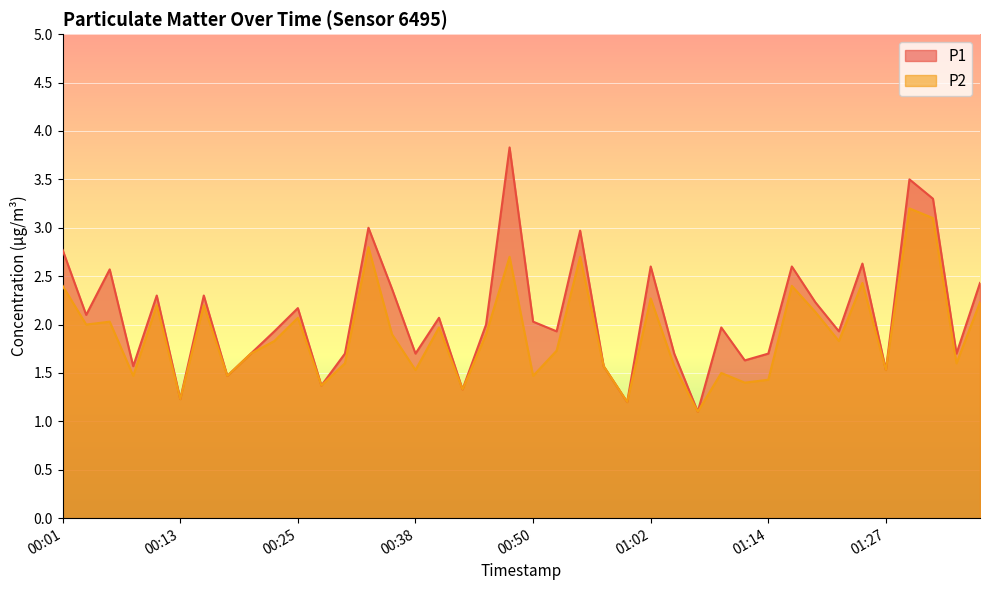

True or false: P2 has more than 0 points higher than both neighbors.

True